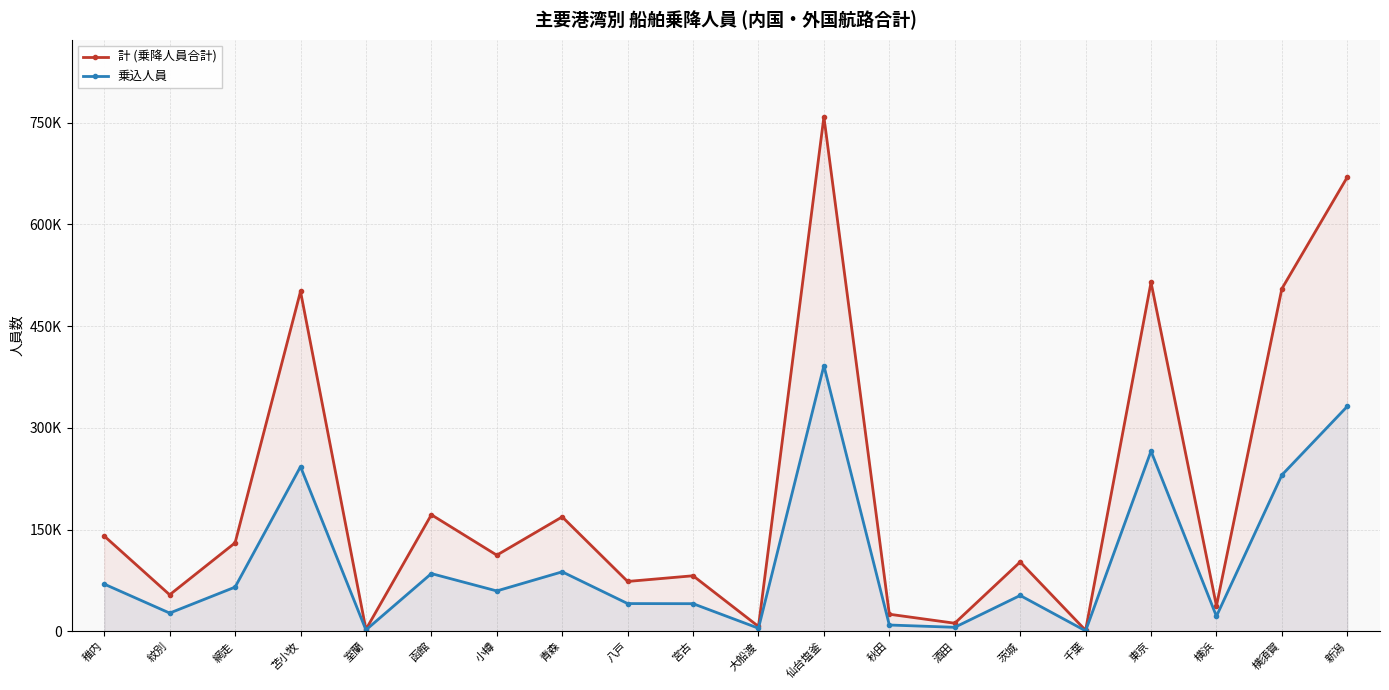

Which category has the lowest value across all series?

千葉